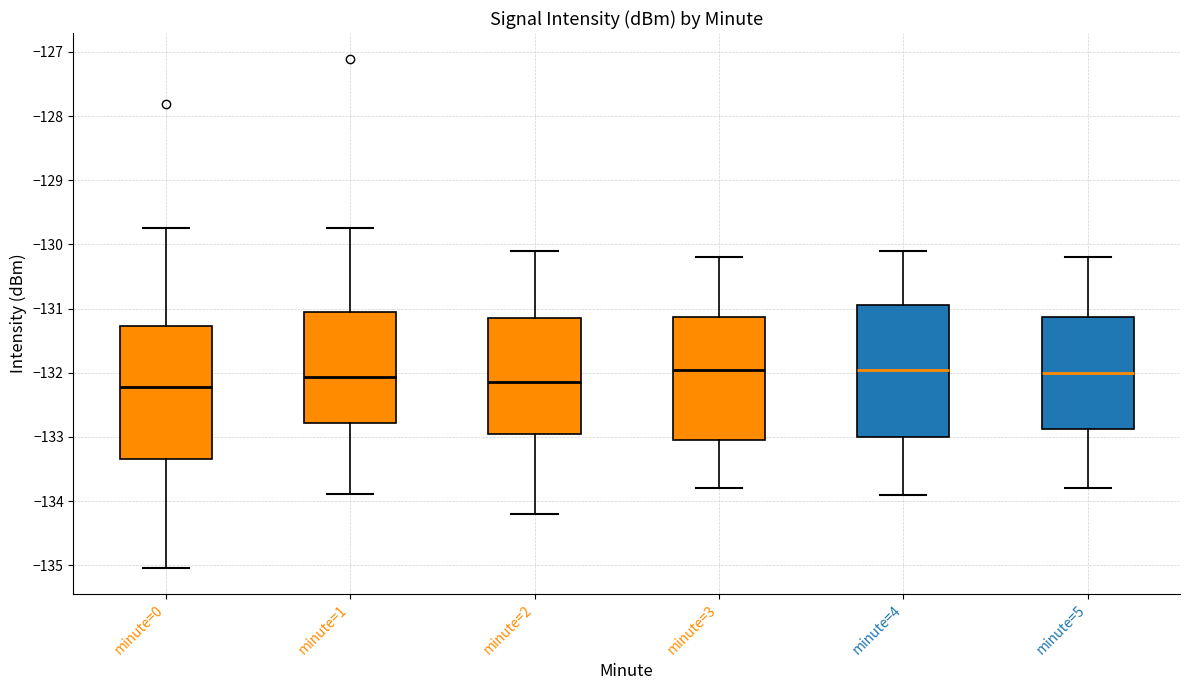

Where is the lower edge of the box for minute=4 on the y-axis? The values are not printed on the chart, so give them approximately, as read against the axis.

-133.0